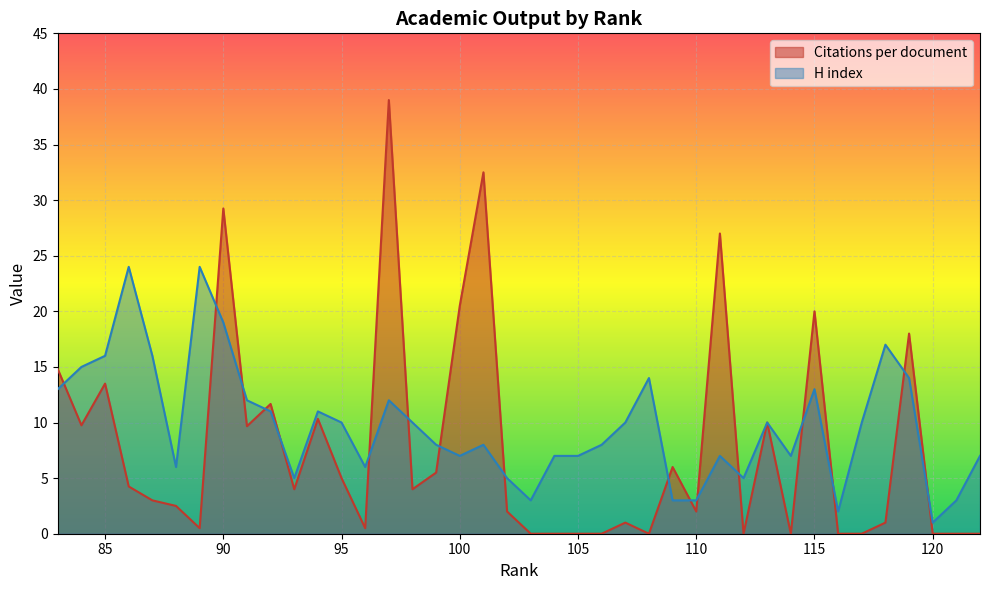

Between 122 and 95, which series saw the biggest shift?

Citations per document